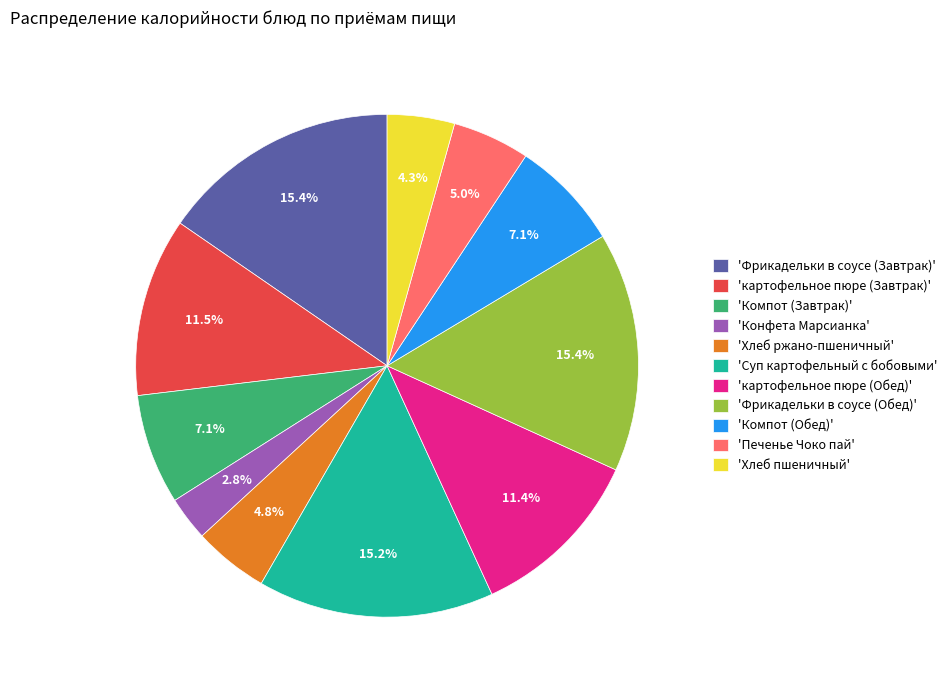

Combined, do 'Конфета Марсианка' and 'картофельное пюре (Обед)' account for over 50%?

No